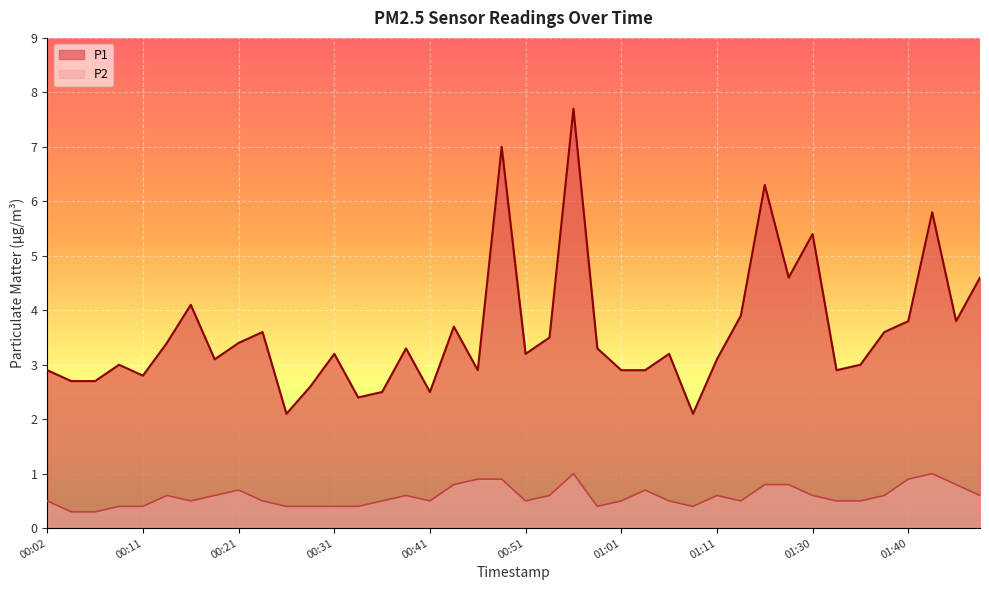

At which label is P2 closest to 0?

00:04